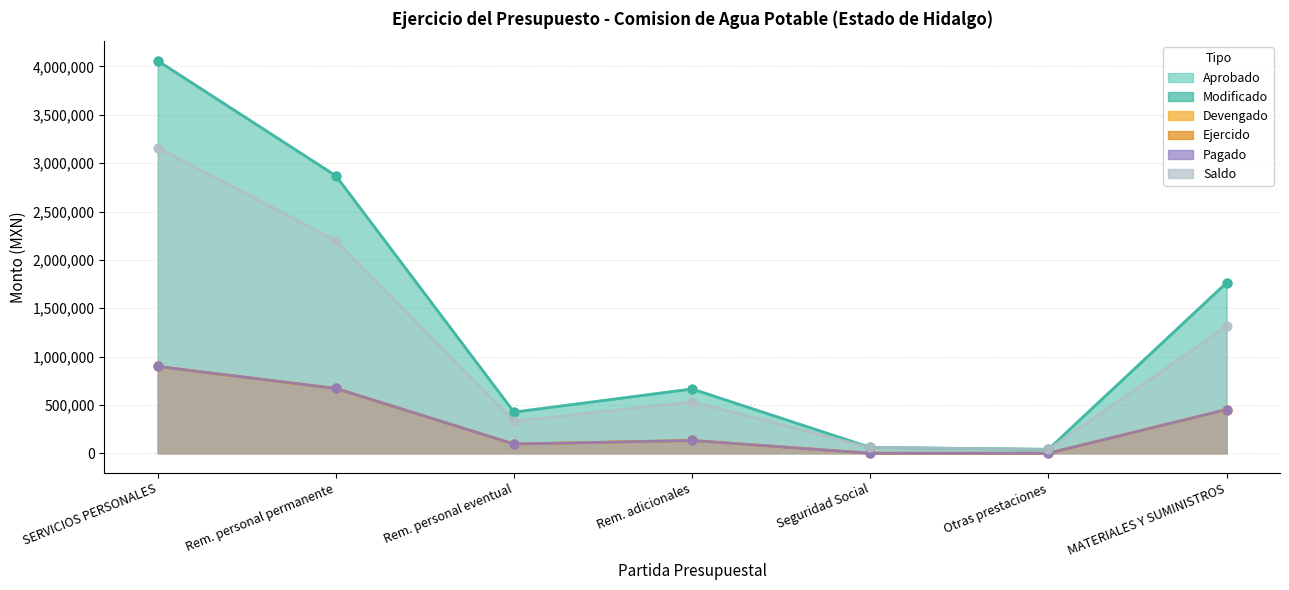

Which series has the largest total across all categories?

Aprobado